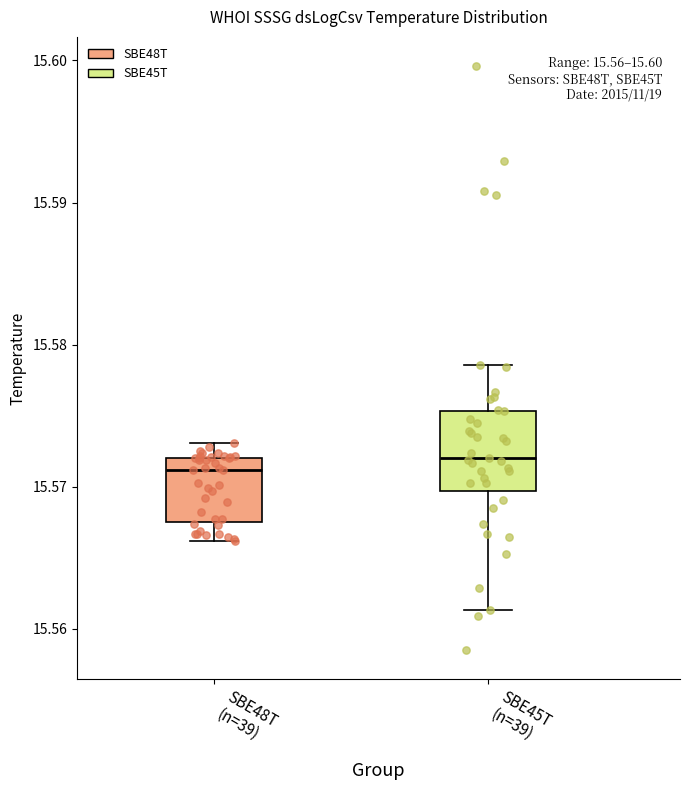

Comparing the boxes themselves (not the whiskers), which one is the tallest?

SBE45T (n=39)